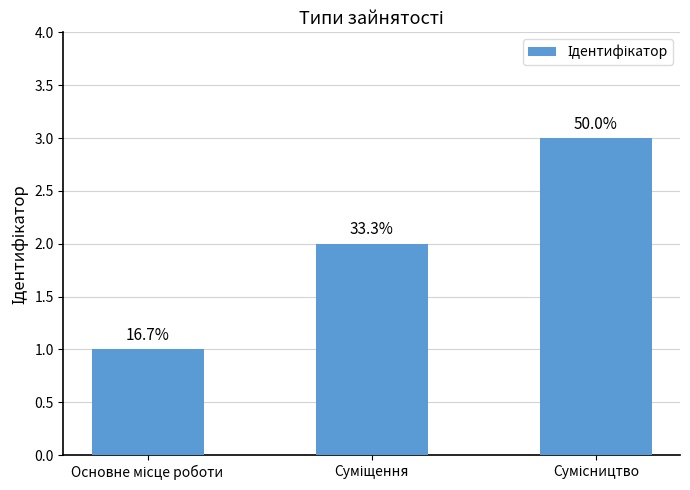

List the labels in order of value, smallest first.

Основне місце роботи, Суміщення, Сумісництво